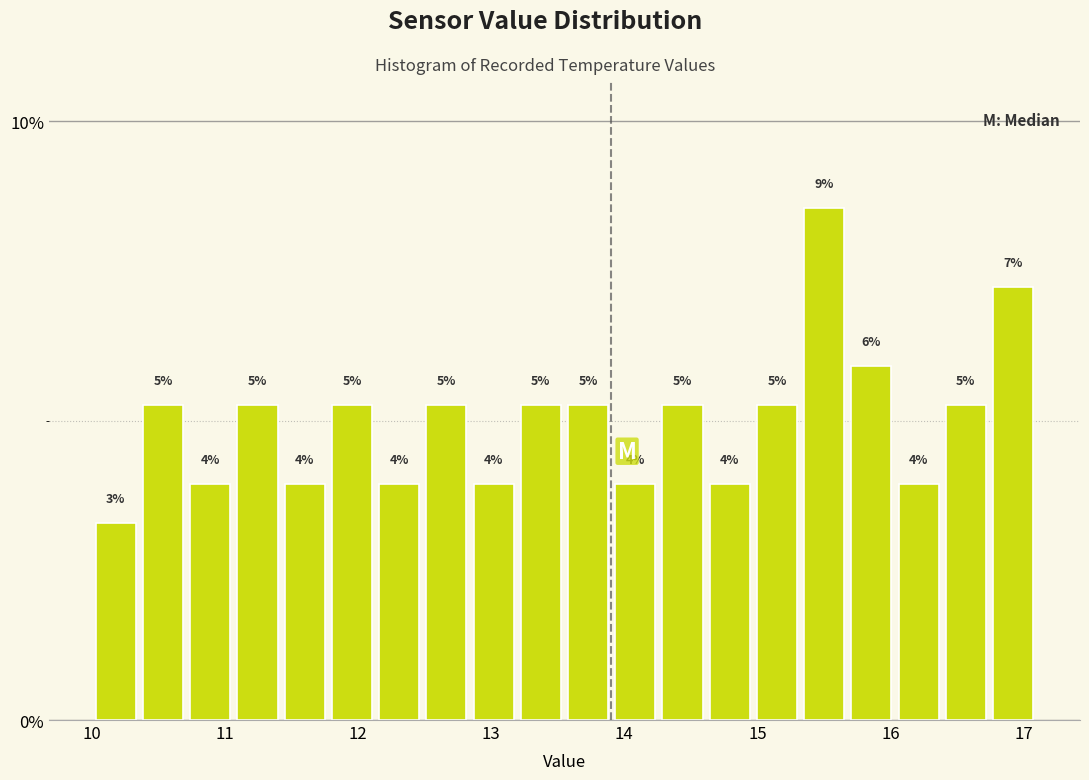

Read against the x-axis, roughly where is the centre of the tallest bar?

15.5